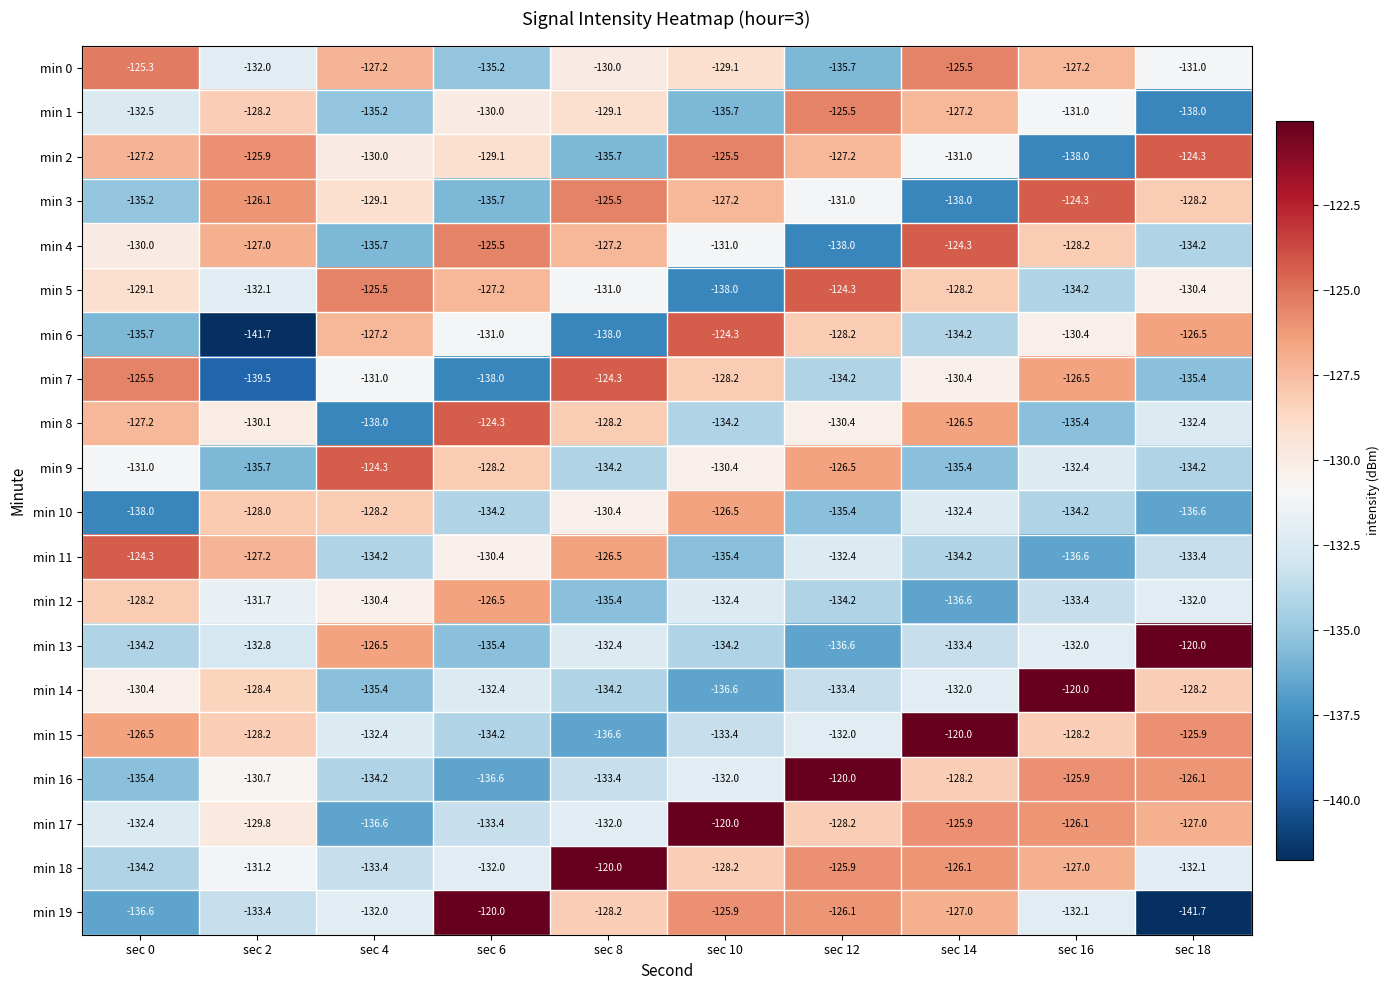

Where does the min 11 series first go above -132?

sec 0